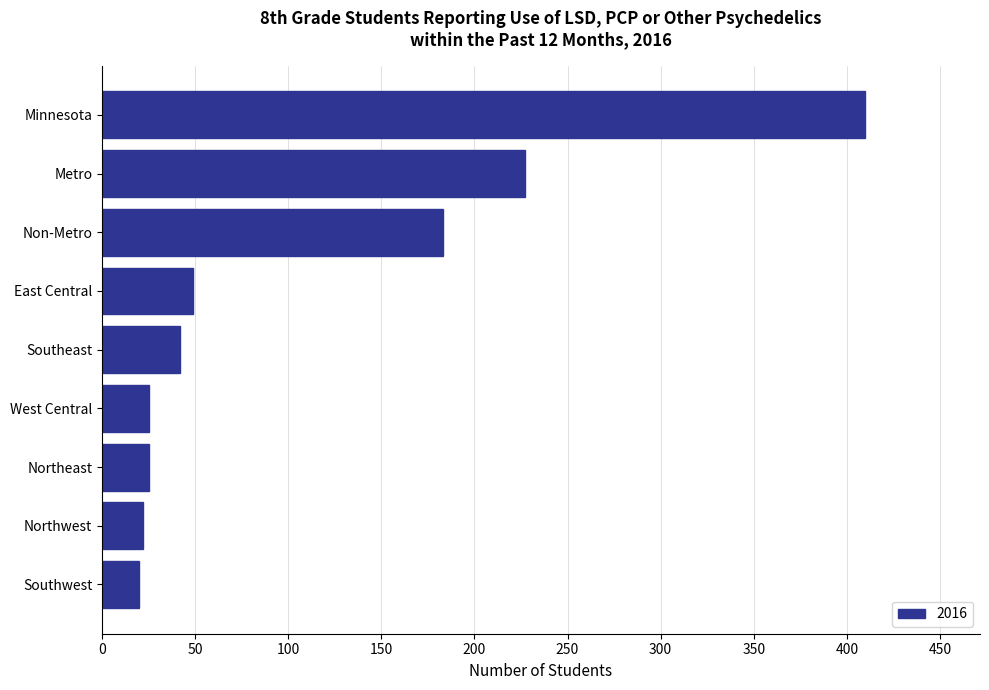

Reading bottom to top, what are all the values shown in this chart?

20	22	25	25	42	49	183	227	410